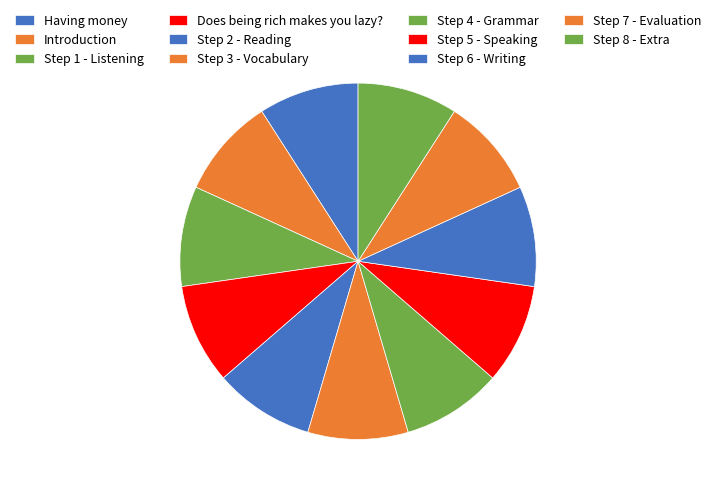

Is there a majority slice in this chart?

No